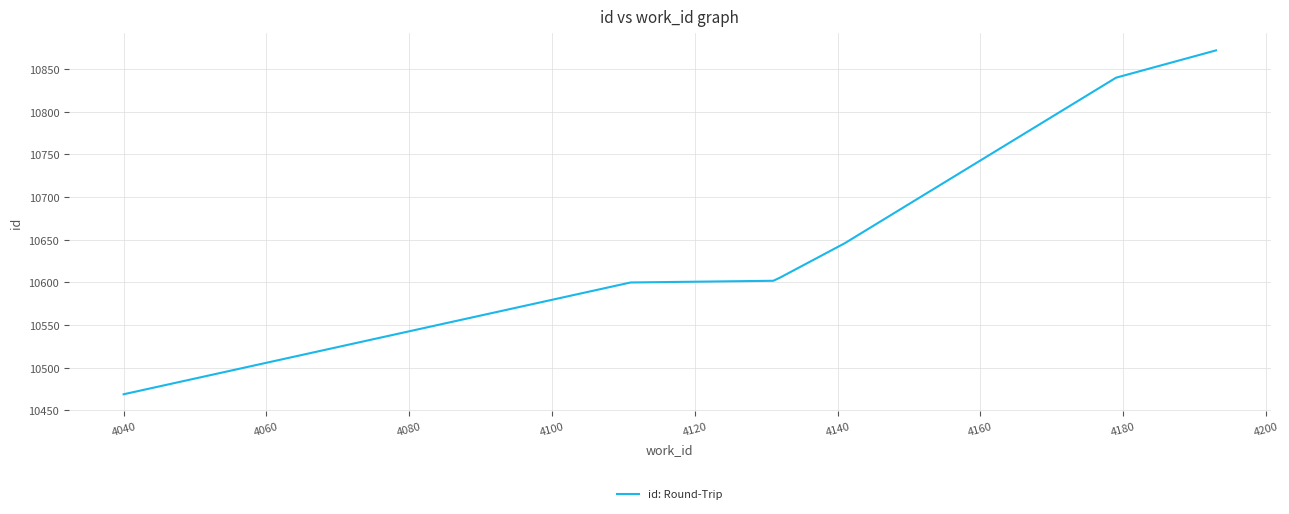

What is the smallest value displayed?

10469